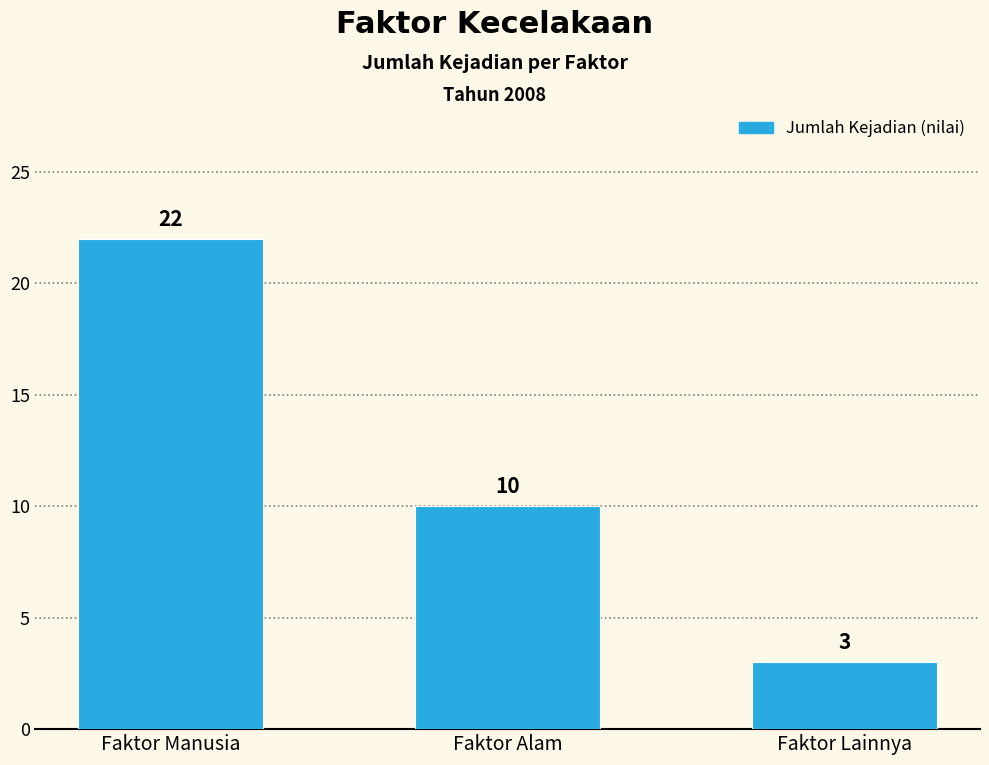

Reading right to left, what are all the values shown in this chart?

3	10	22